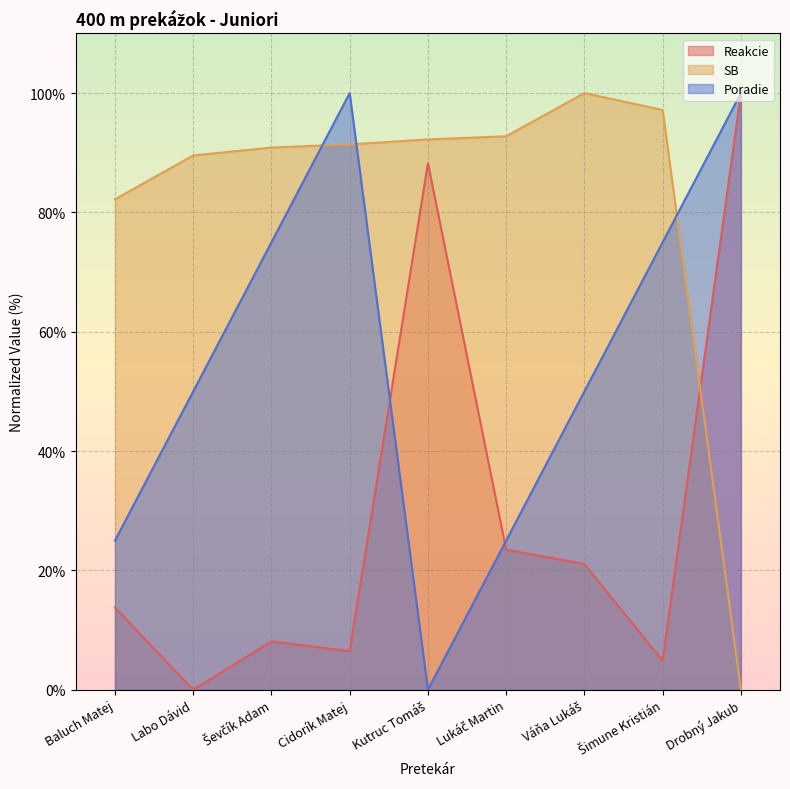

Reading left to right, what are all the values shown in this chart?

Reakcie: 13.8	0.0	8.1	6.5	88.3	23.5	21.1	4.9	100.0
SB: 82.2	89.5	90.9	91.4	92.2	92.8	100.0	97.2	0.0
Poradie: 25.0	50.0	75.0	100.0	0.0	25.0	50.0	75.0	100.0